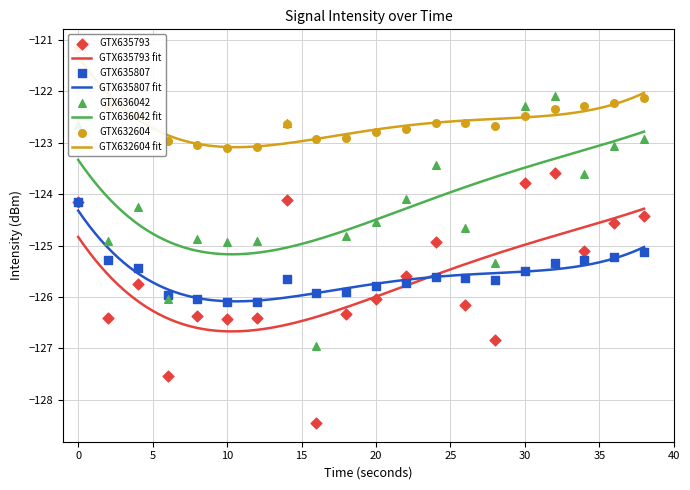

True or false: GTX636042 fit and GTX635793 fit intersect in this chart.

False